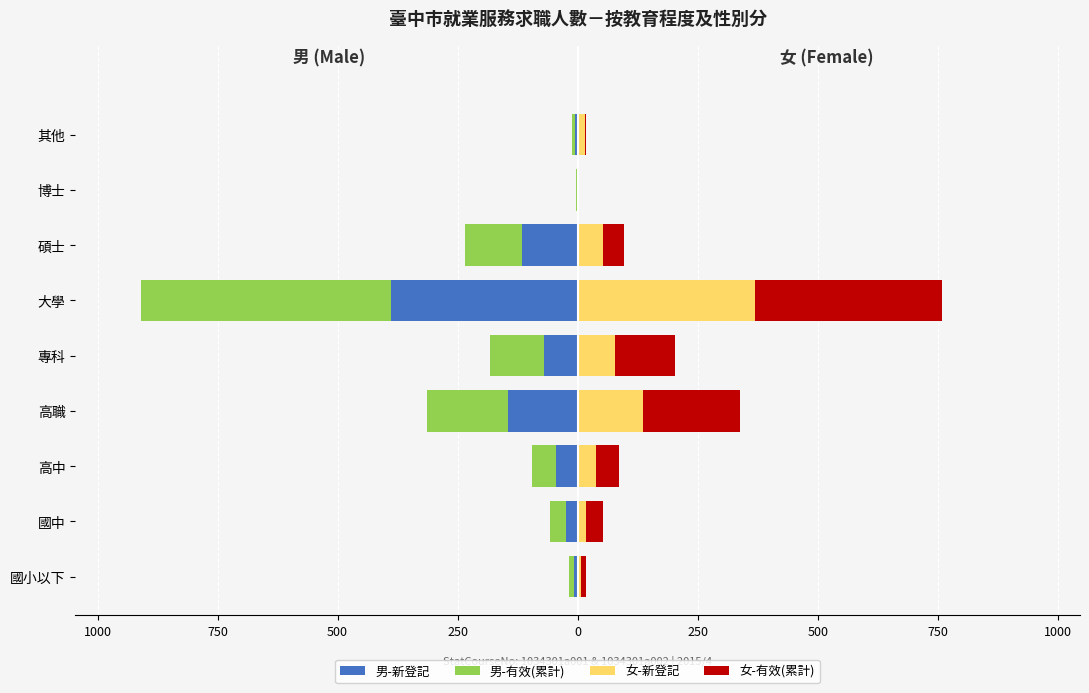

How many bars are there in each group?

4